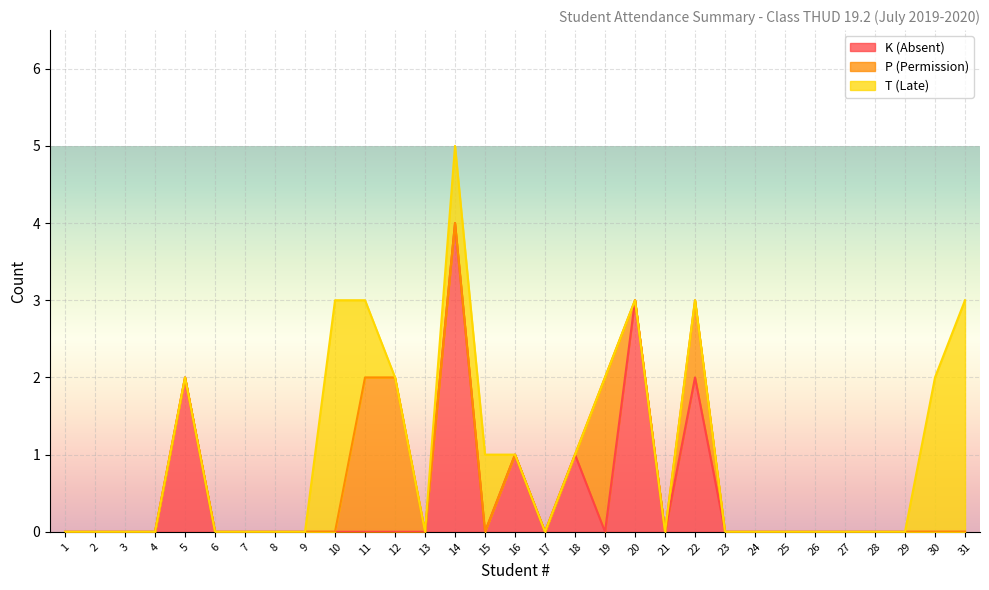

Which series has the largest total across all categories?

K (Absent)